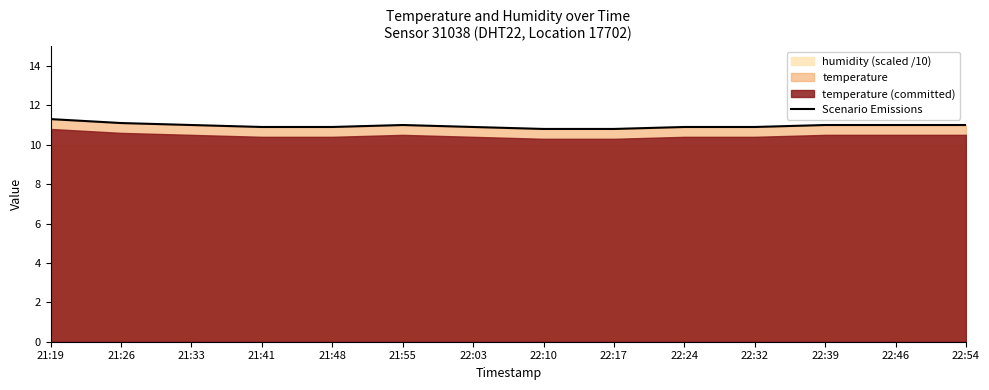

At which label does the data first exceed 11?

21:19